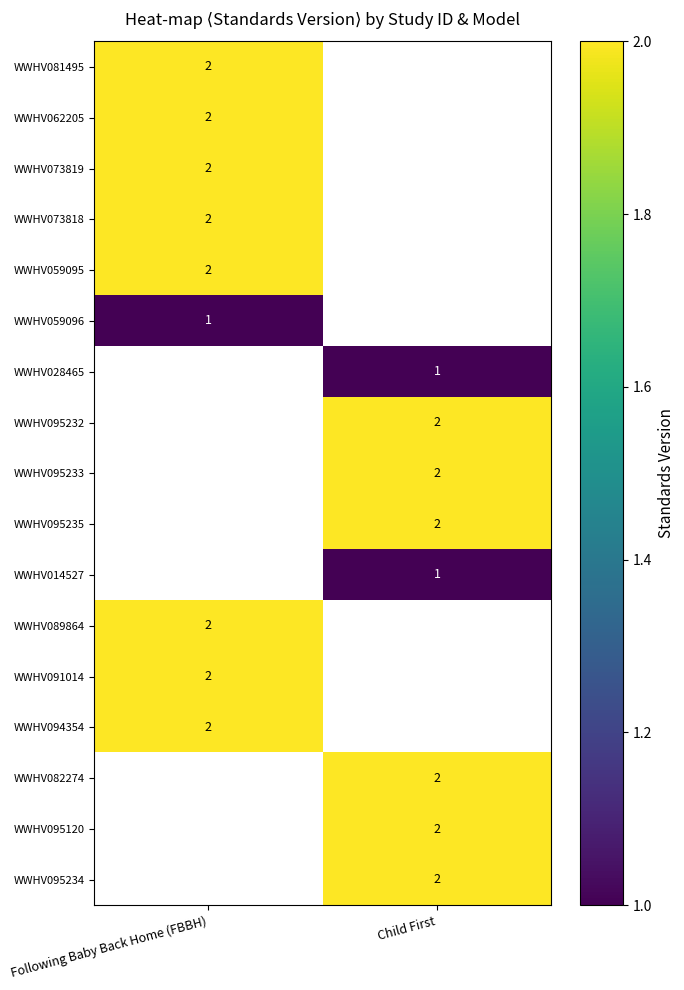

Is it true that WWHV073818 equals 2 at Following Baby Back Home (FBBH)?

True